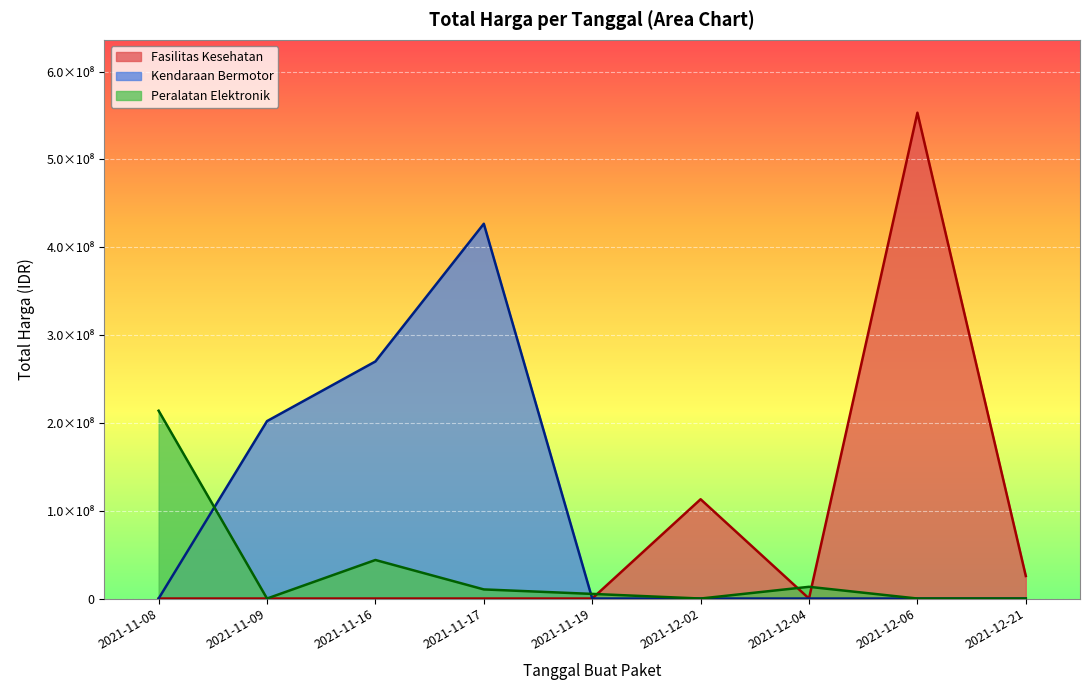

The value at 2021-12-02 is 4271367. True or false?

False